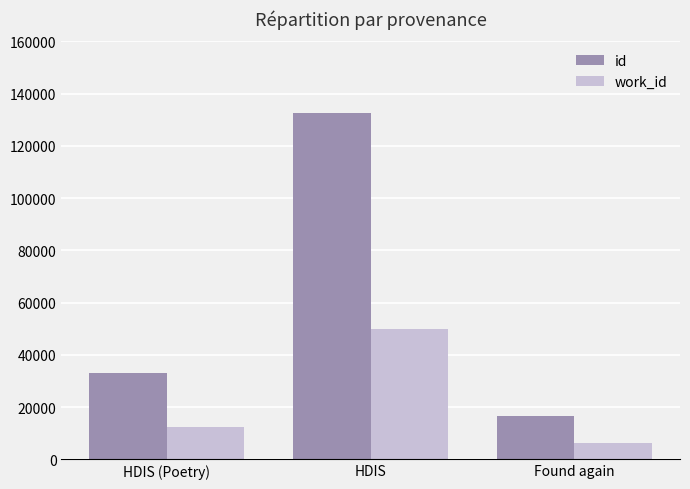

What is the smallest value displayed?

6252